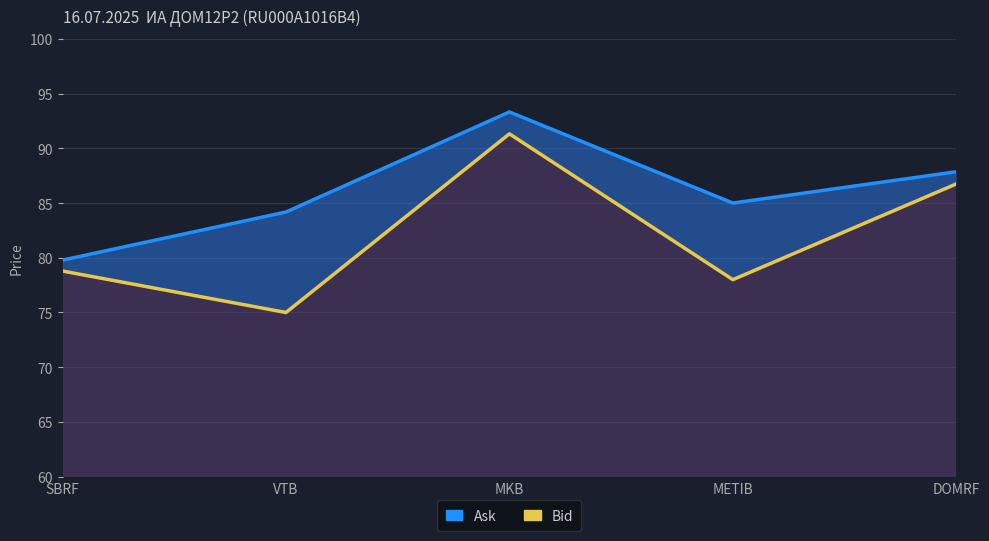

True or false: Ask has a value of 148.6 at VTB.

False